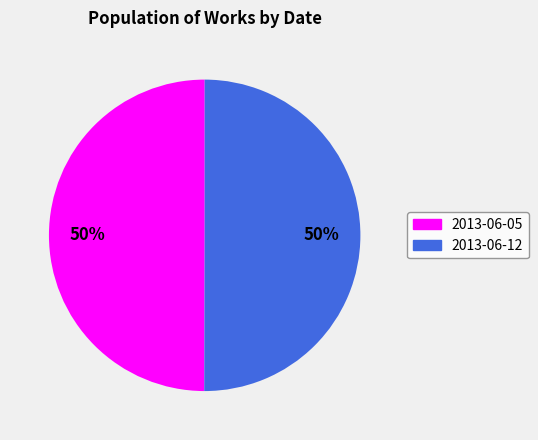

To the nearest percent, what portion does 2013-06-12 represent?

50%